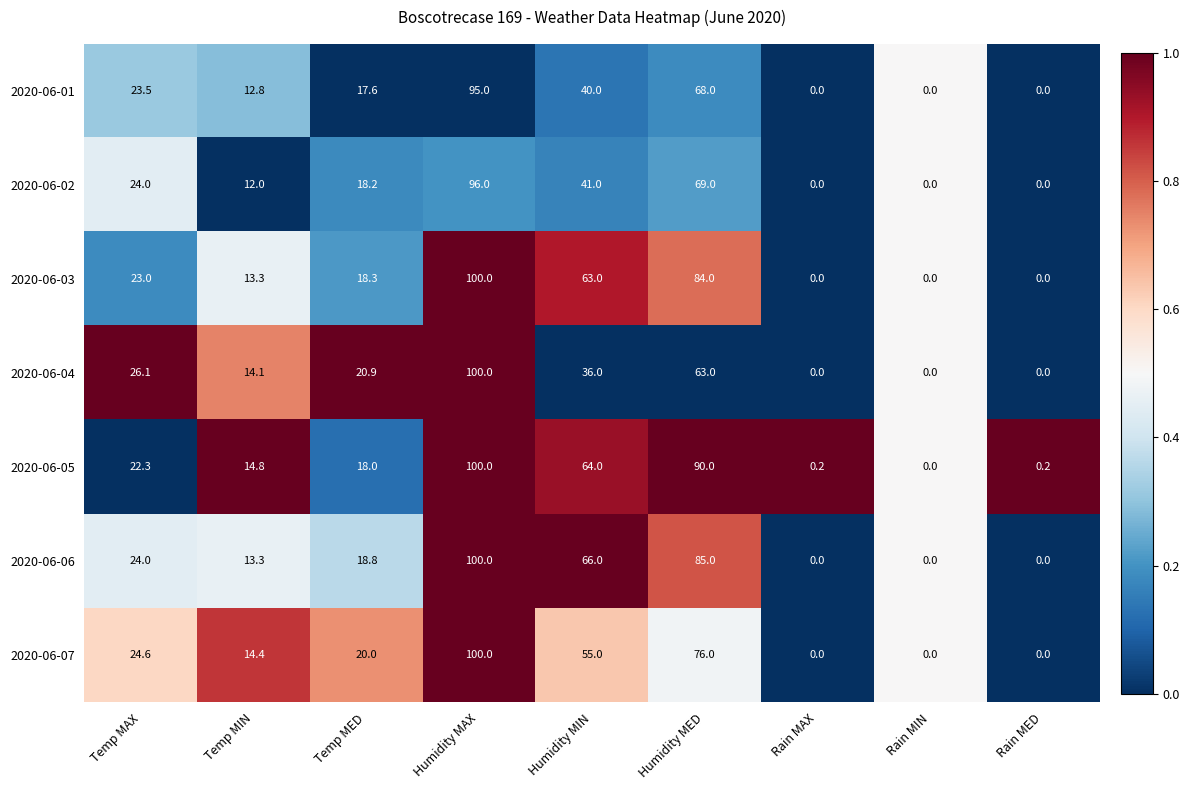

The 2020-06-06 series shows 45.5 at Humidity MAX. True or false?

False